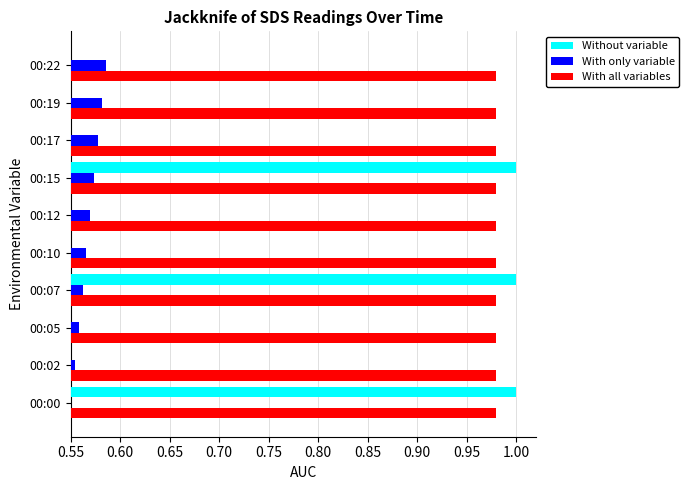

What is the average value of the Without variable series?

0.7